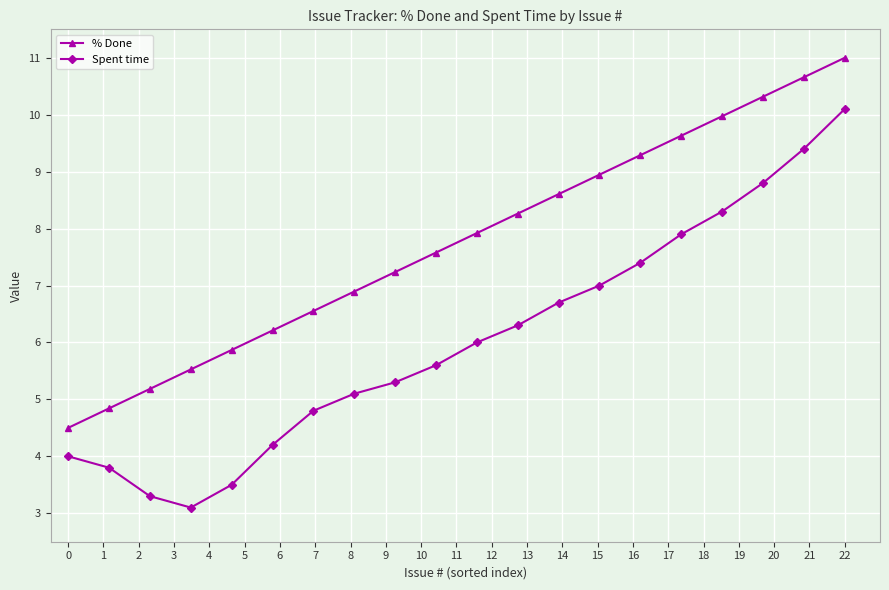

True or false: % Done has more than 0 points higher than both neighbors.

False